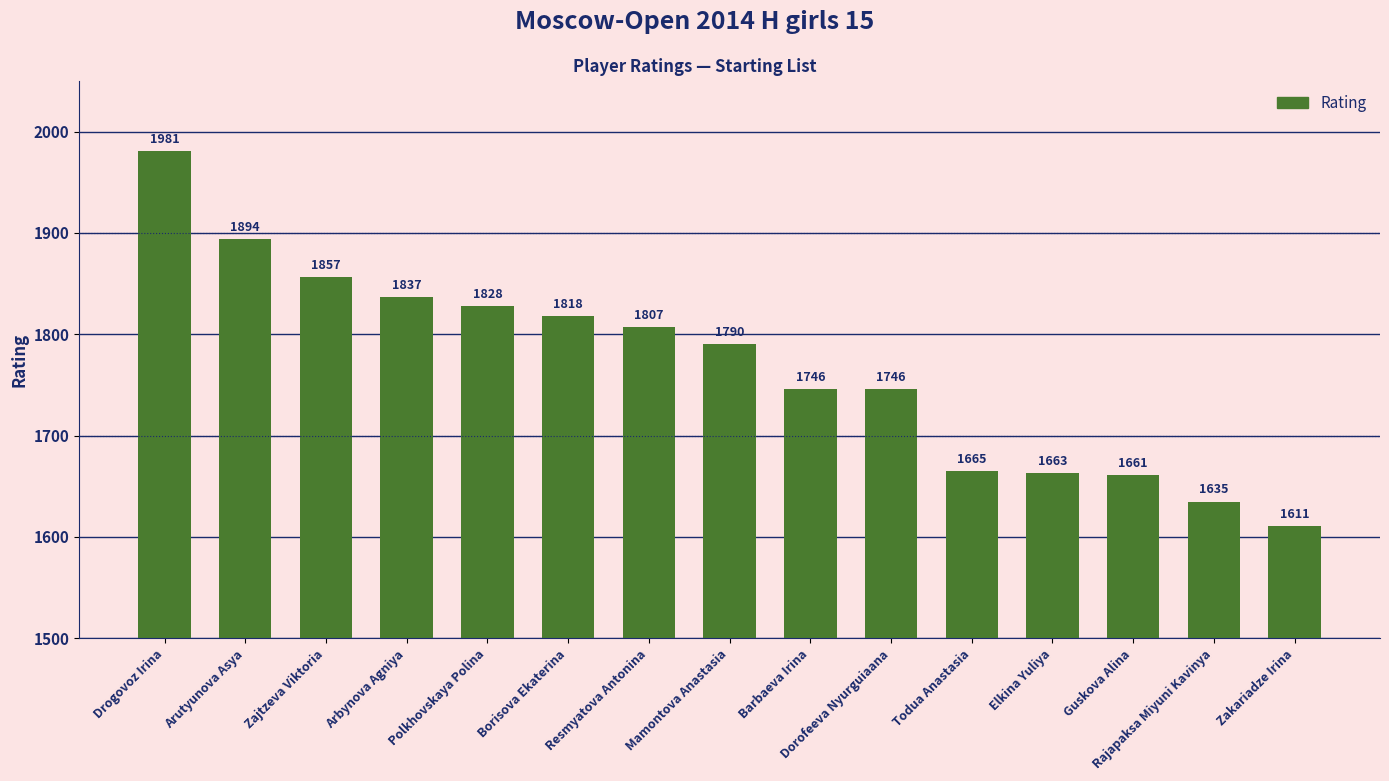

What is the sum of all values?

26539